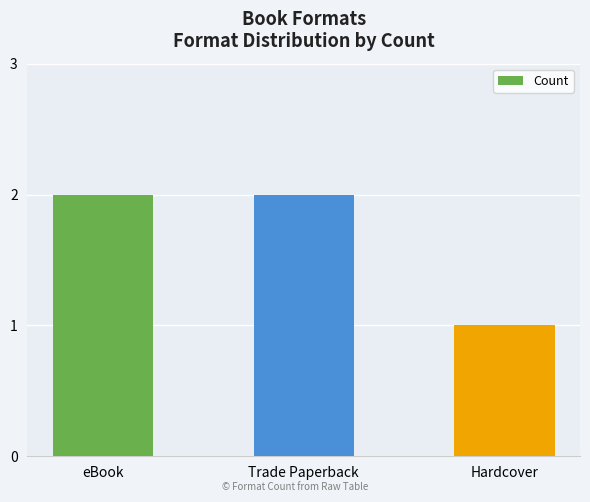

Which label corresponds to the smallest value in the chart?

Hardcover